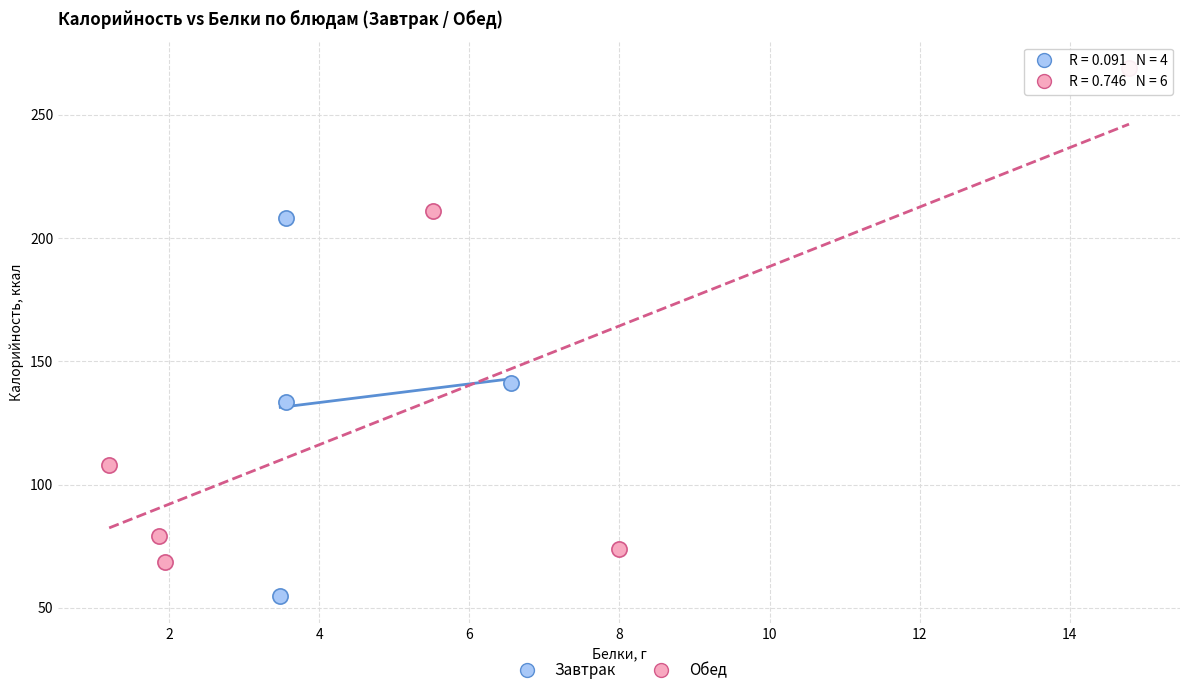

Which series has the largest Y range (max minus min)?

Обед